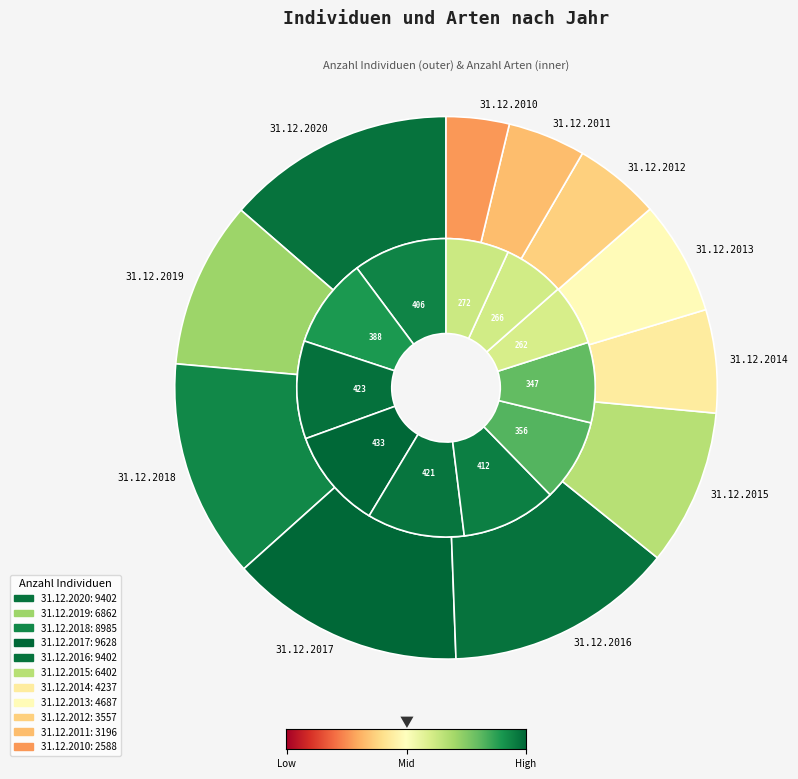

Is it true that 31.12.2012 is 13% of the pie?

False